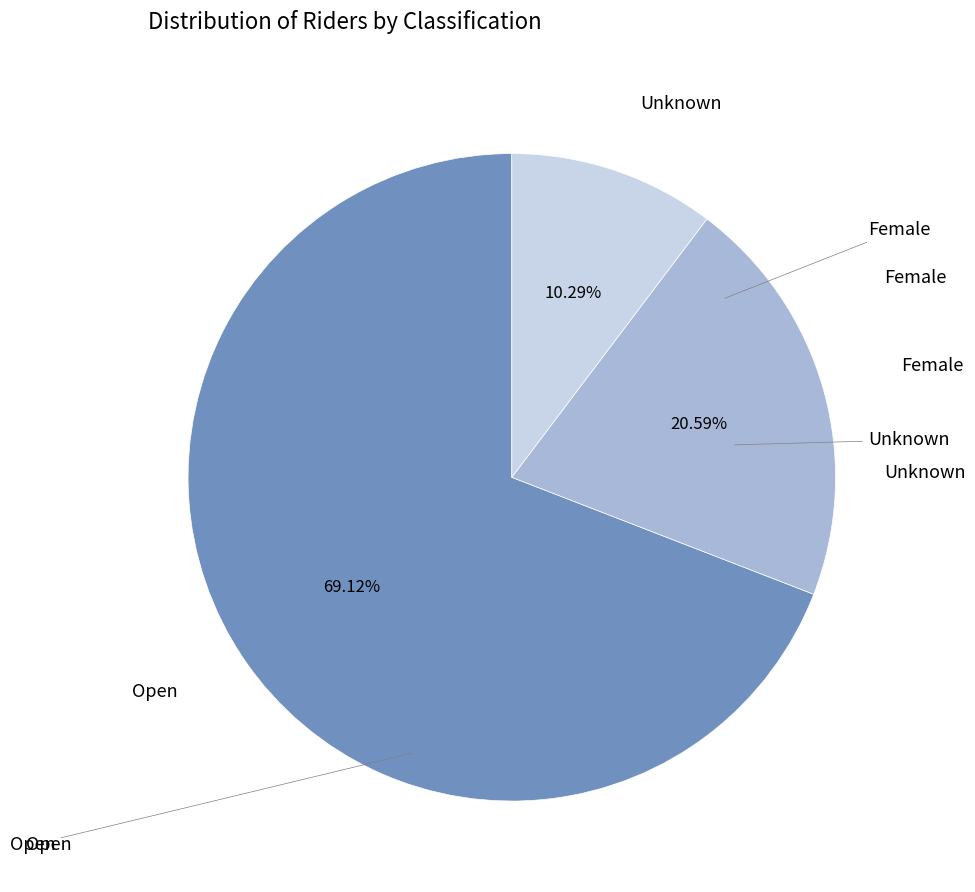

To the nearest percent, what is the average slice percentage?

33%